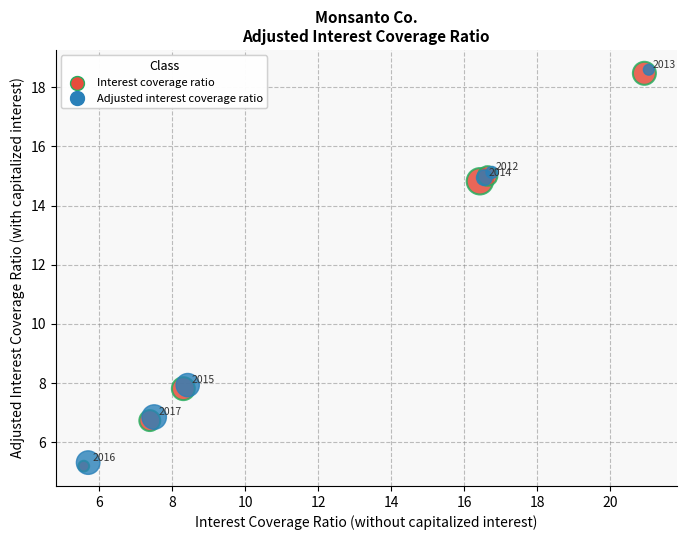

Which series reaches the maximum Y coordinate?

Adjusted interest coverage ratio